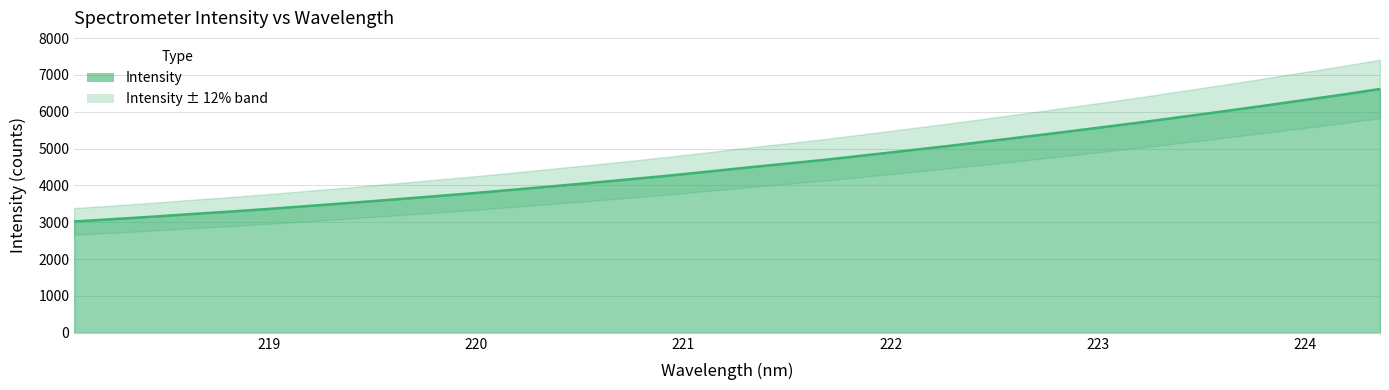

True or false: the data shows 3611.7 at 219.589.

True